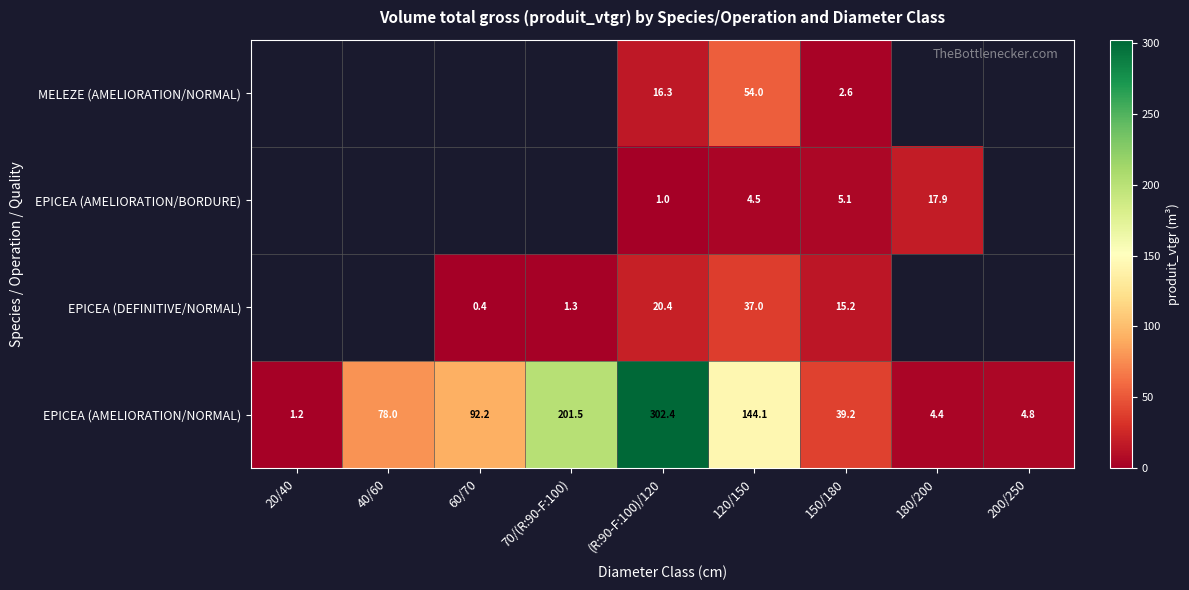

What is the minimum value shown in the chart?

0.4